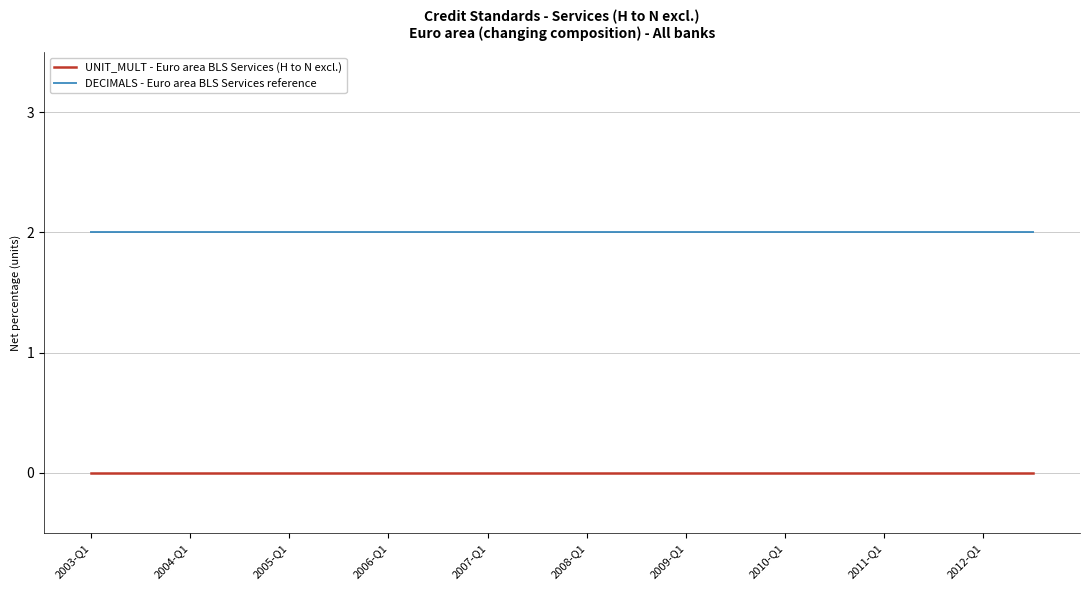

Which series has the largest total across all categories?

DECIMALS - Euro area BLS Services reference